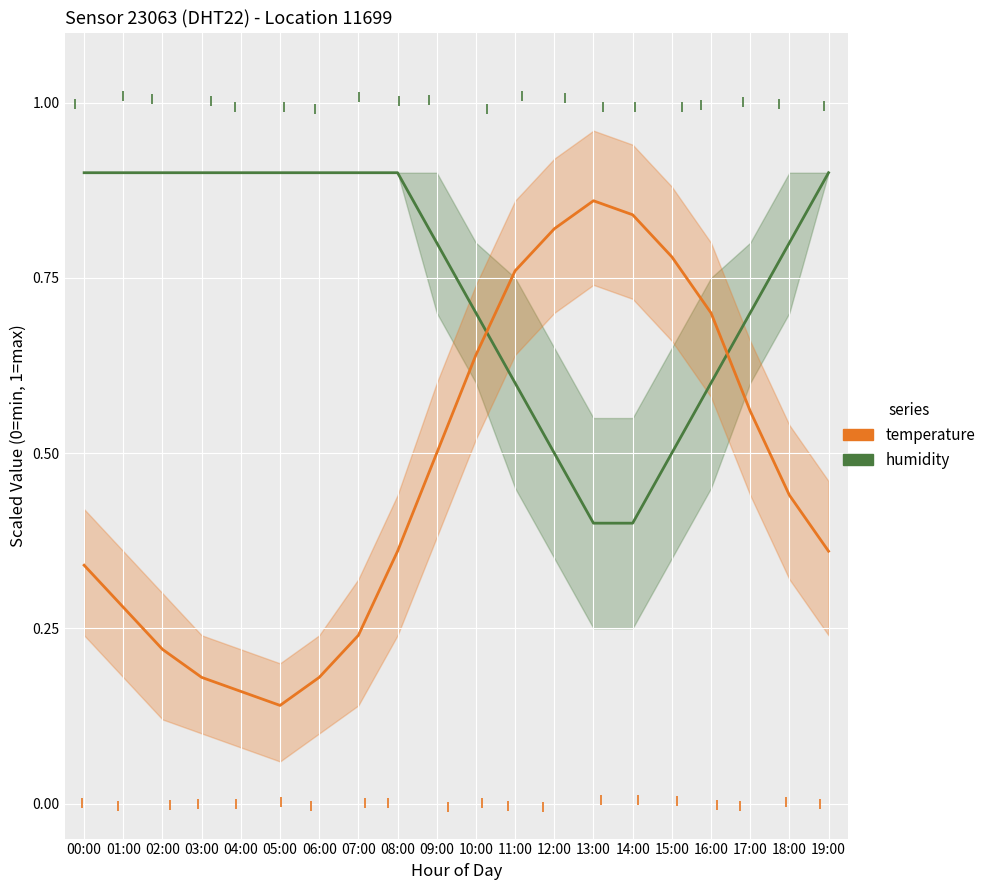

Which series contains the lowest Y value?

temperature